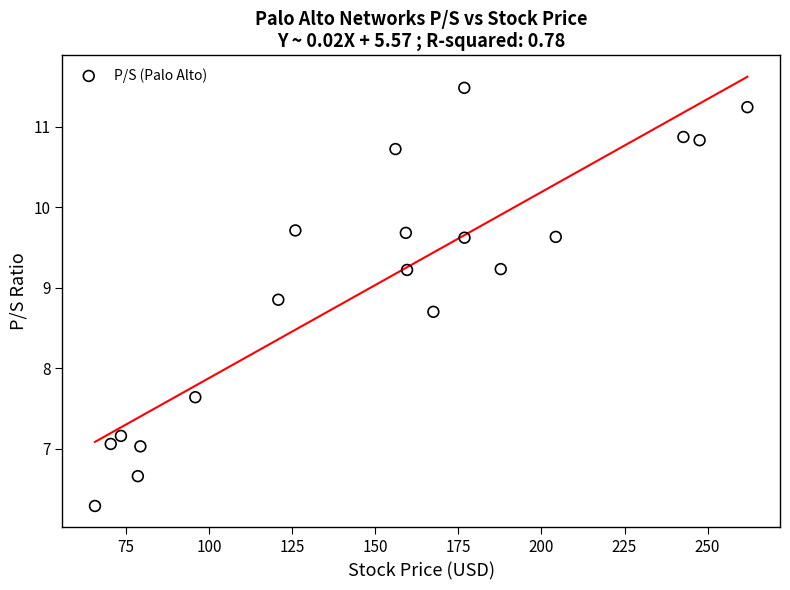

What is the range of X values (max minus min)?

196.3